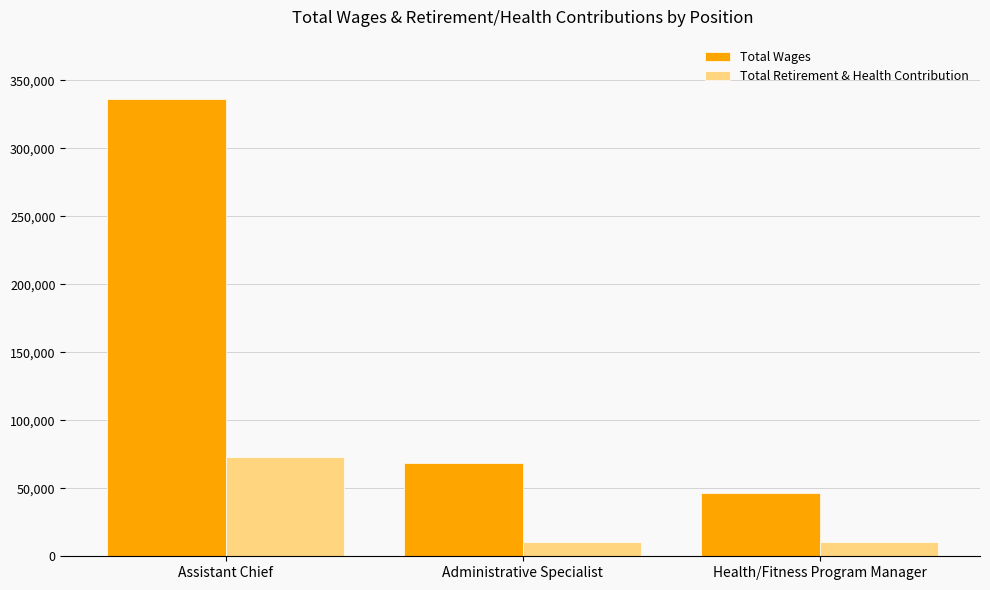

List the series in order of their overall mean, highest first.

Total Wages, Total Retirement & Health Contribution